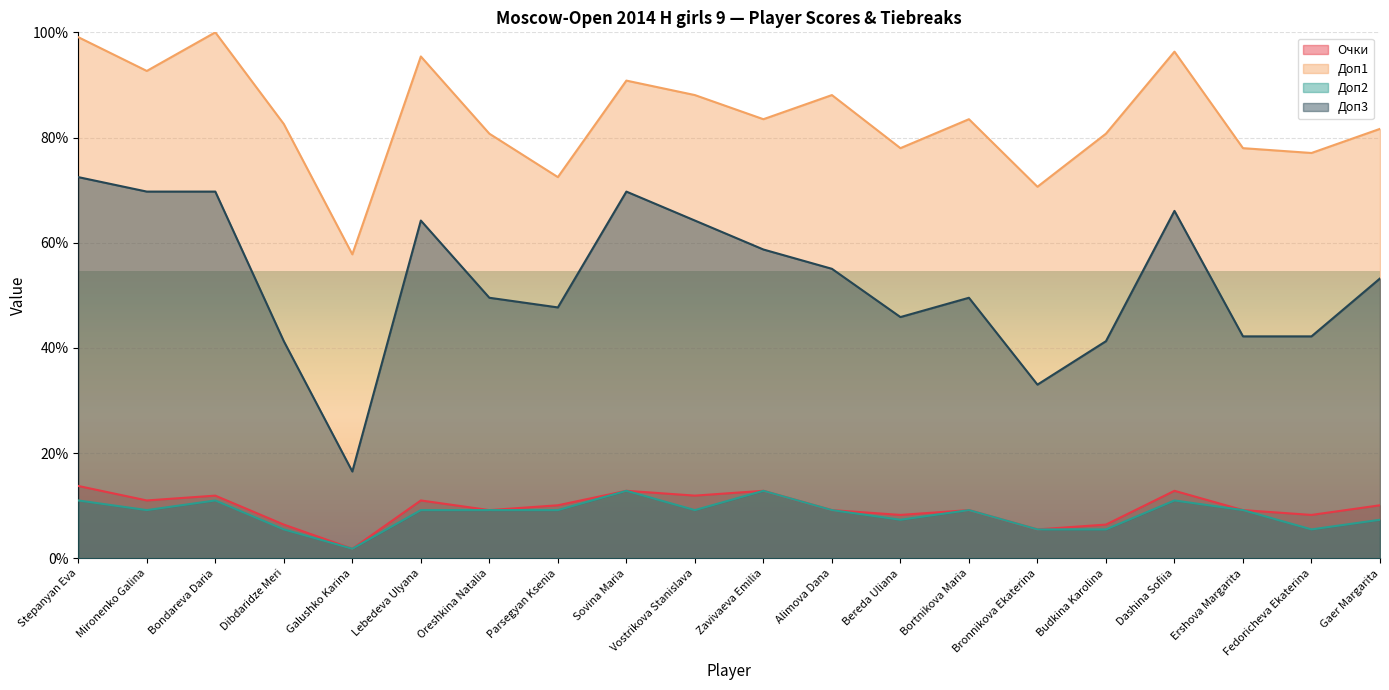

Reading left to right, list all the values displayed in this chart.

Очки: 13.8	11.0	11.9	6.4	1.8	11.0	9.2	10.1	12.8	11.9	12.8	9.2	8.3	9.2	5.5	6.4	12.8	9.2	8.3	10.1
Доп1: 99.1	92.7	100.0	82.6	57.8	95.4	80.7	72.5	90.8	88.1	83.5	88.1	78.0	83.5	70.6	80.7	96.3	78.0	77.1	81.7
Доп2: 11.0	9.2	11.0	5.5	1.8	9.2	9.2	9.2	12.8	9.2	12.8	9.2	7.3	9.2	5.5	5.5	11.0	9.2	5.5	7.3
Доп3: 72.5	69.7	69.7	41.3	16.5	64.2	49.5	47.7	69.7	64.2	58.7	55.0	45.9	49.5	33.0	41.3	66.1	42.2	42.2	53.2